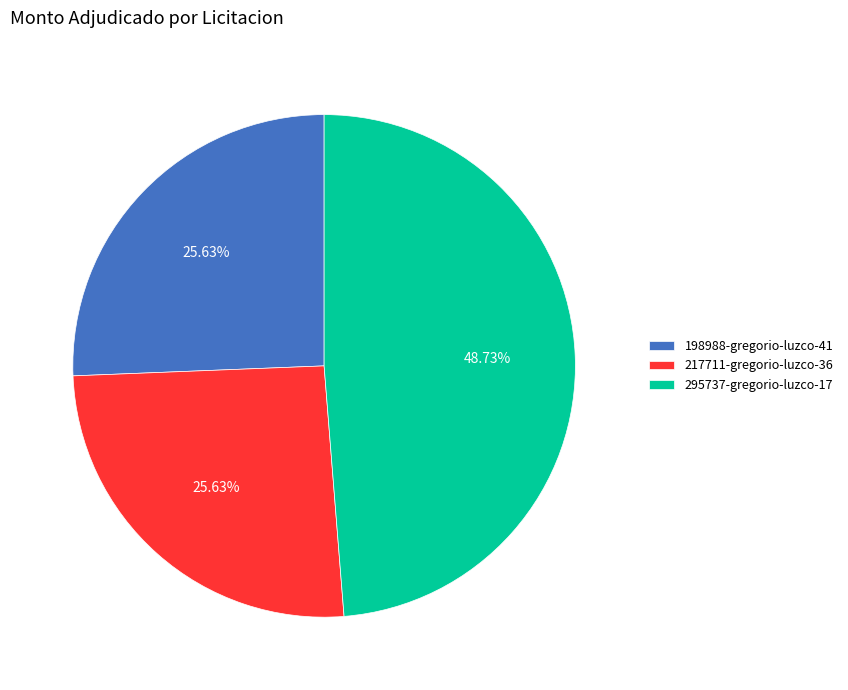

Between 217711-gregorio-luzco-36 and 295737-gregorio-luzco-17, which is larger?

295737-gregorio-luzco-17